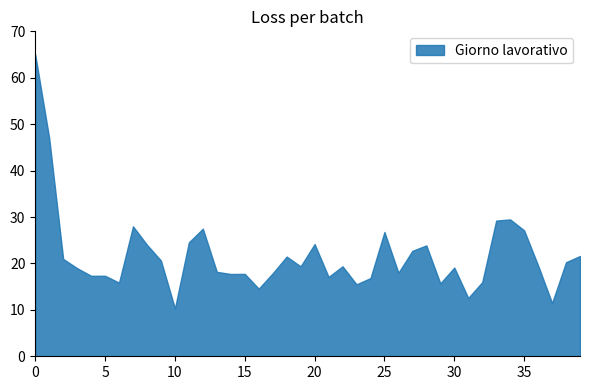

The chart shows a value of 17.3 at 5. True or false?

True